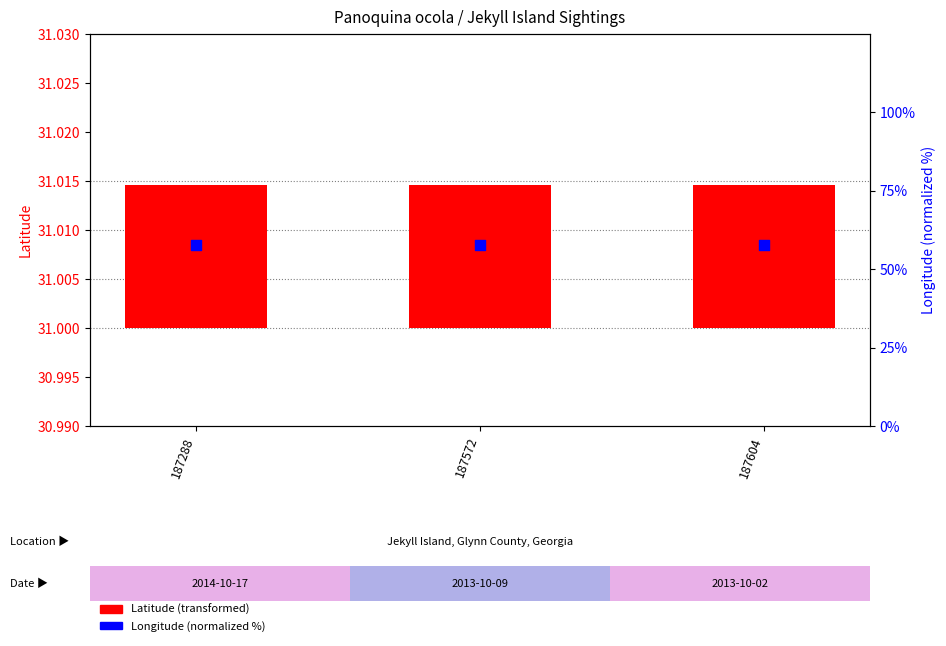

Is the value of Longitude (normalized %) at 187288 greater than the value of Latitude at 187288?

Yes